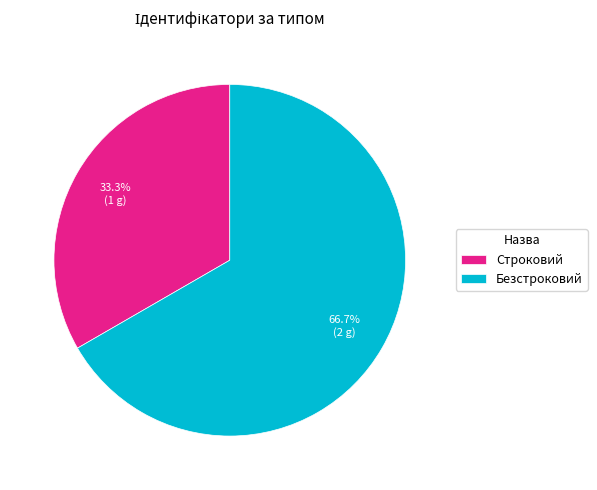

Is it true that Безстроковий is 81% of the pie?

False